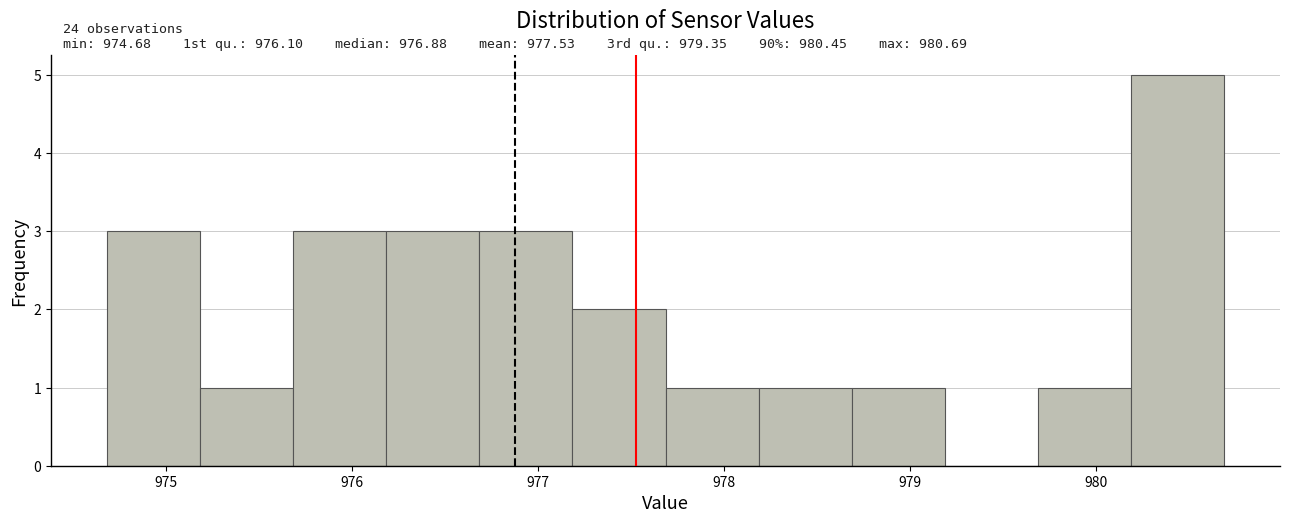

Over which range of the x-axis is the bar tallest?

980.2 to 980.7